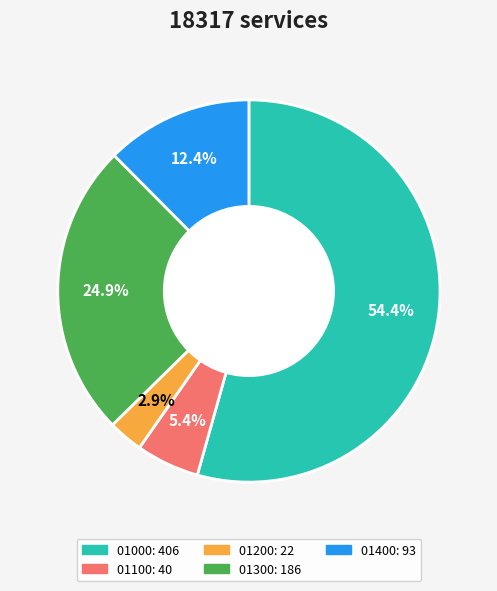

Which category has the biggest portion of the pie?

01000